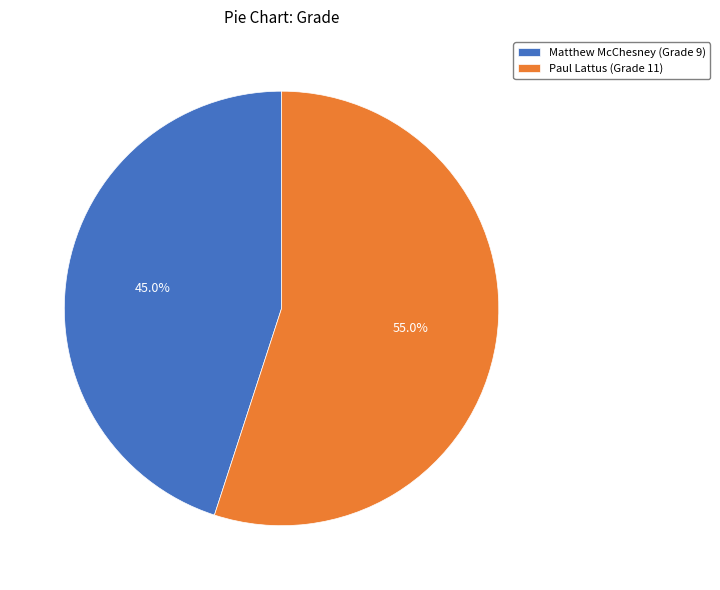

Is it true that Matthew McChesney is 45% of the pie?

True